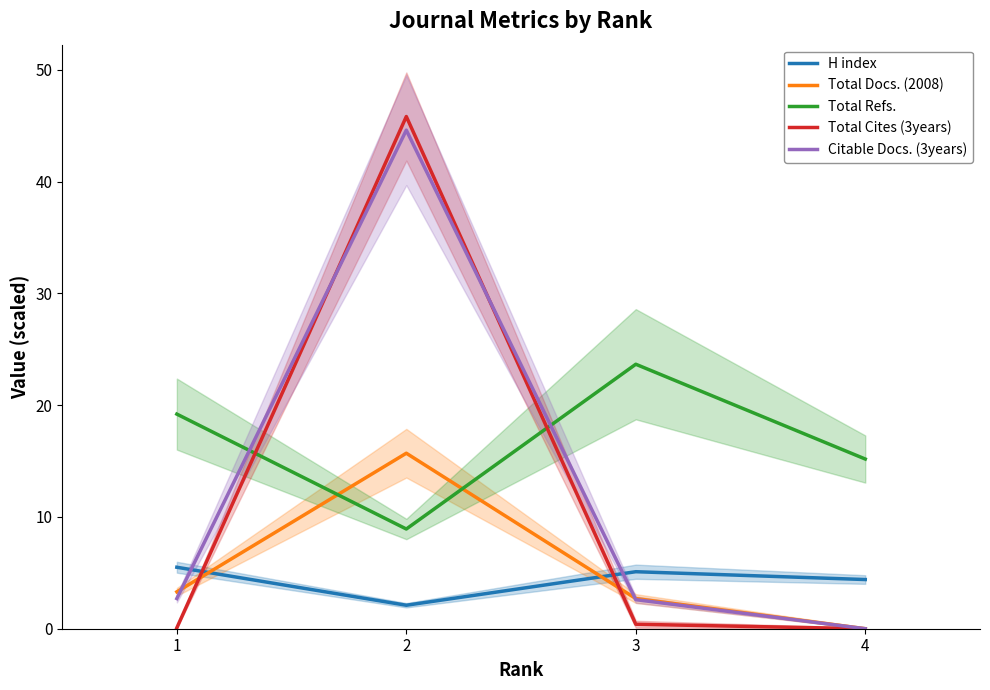

How many values in the Total Docs. (2008) series are below 3?

2